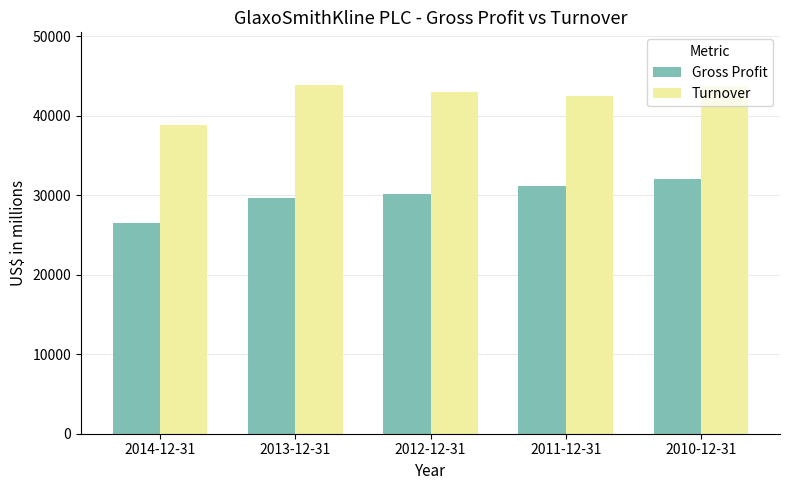

Does the chart contain any negative values?

No